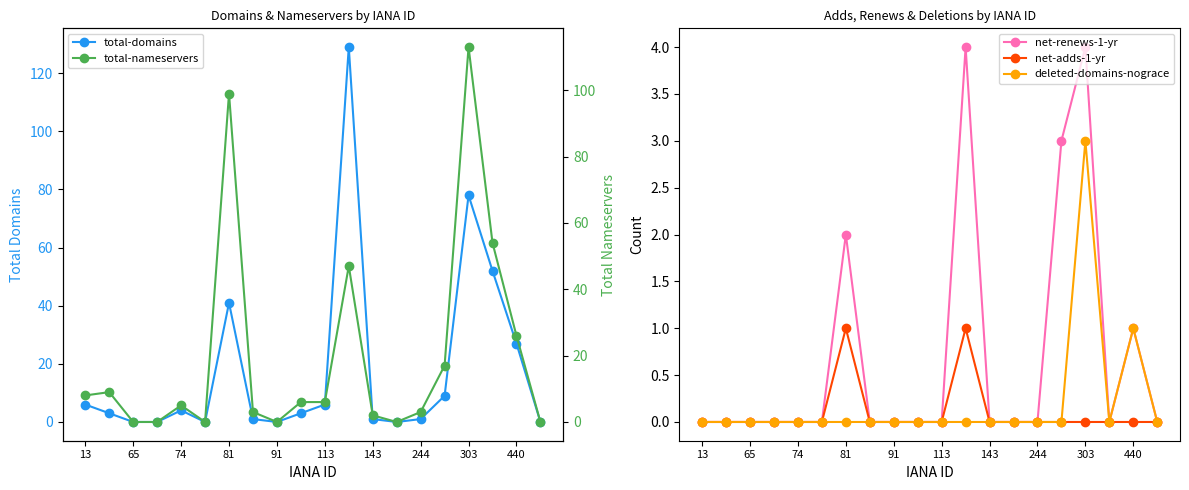

The value of deleted-domains-nograce at 65 is 0. True or false?

True